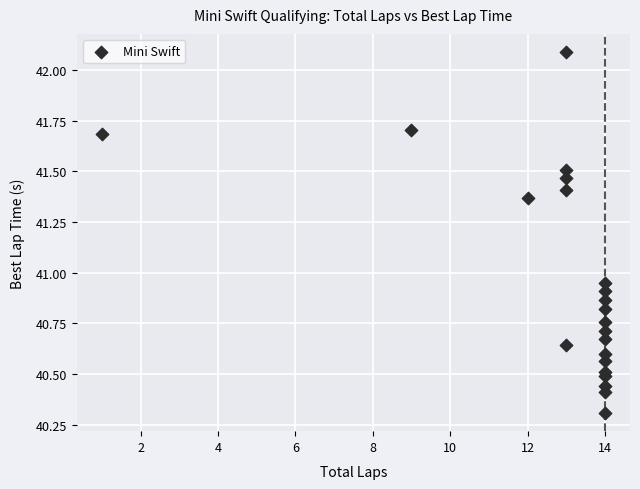

What is the range of Y values (max minus min)?

1.8